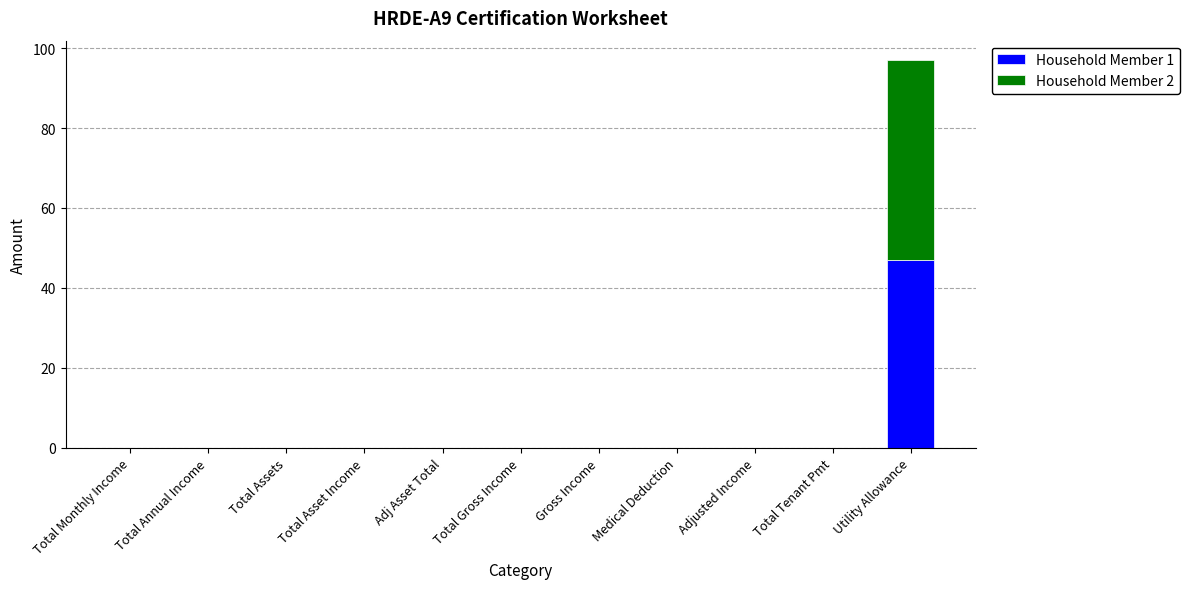

What is the sum of all Household Member 1 values?

47